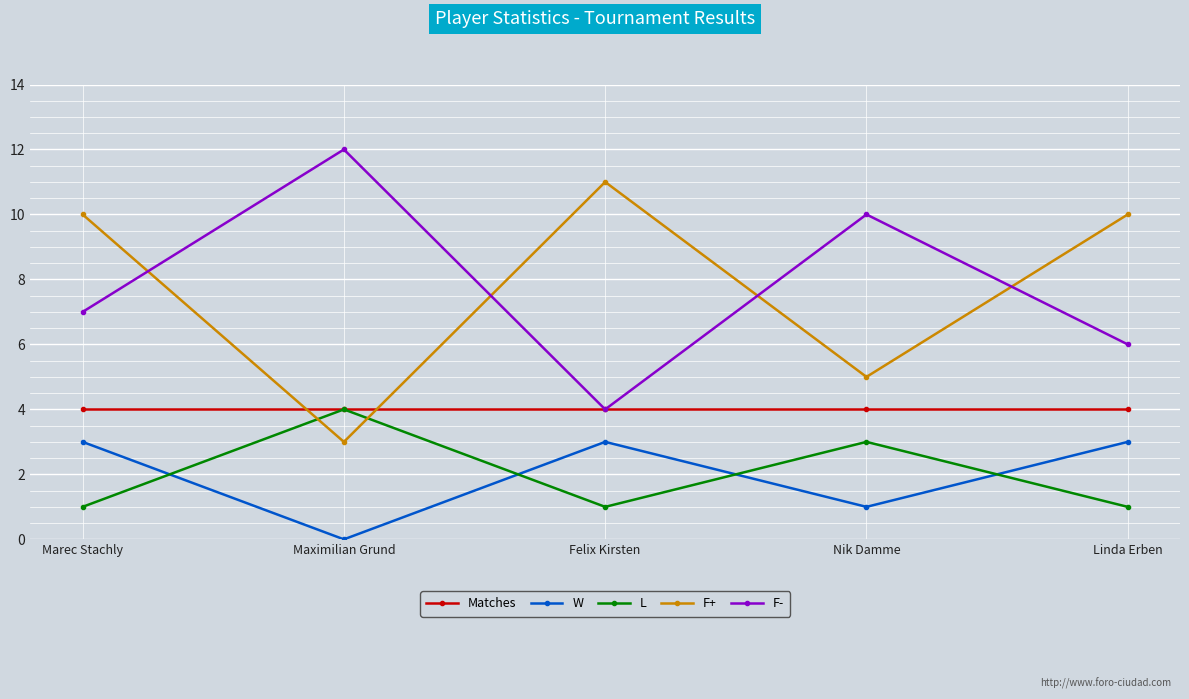

True or false: L has more than 0 points higher than both neighbors.

True